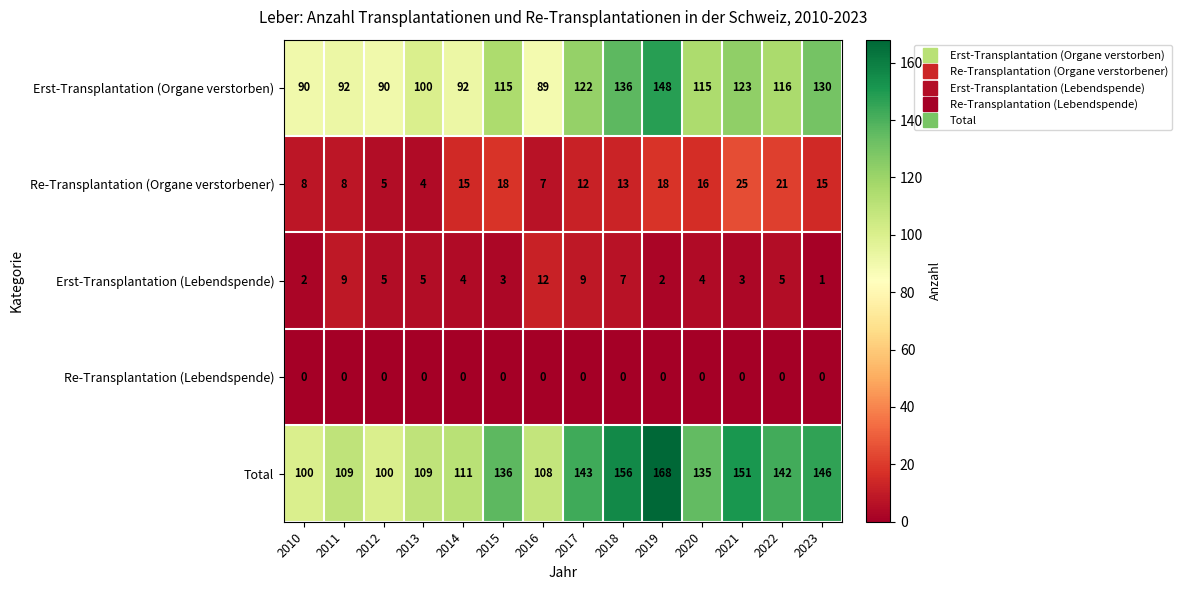

At how many categories does at least one series exceed 154?

2